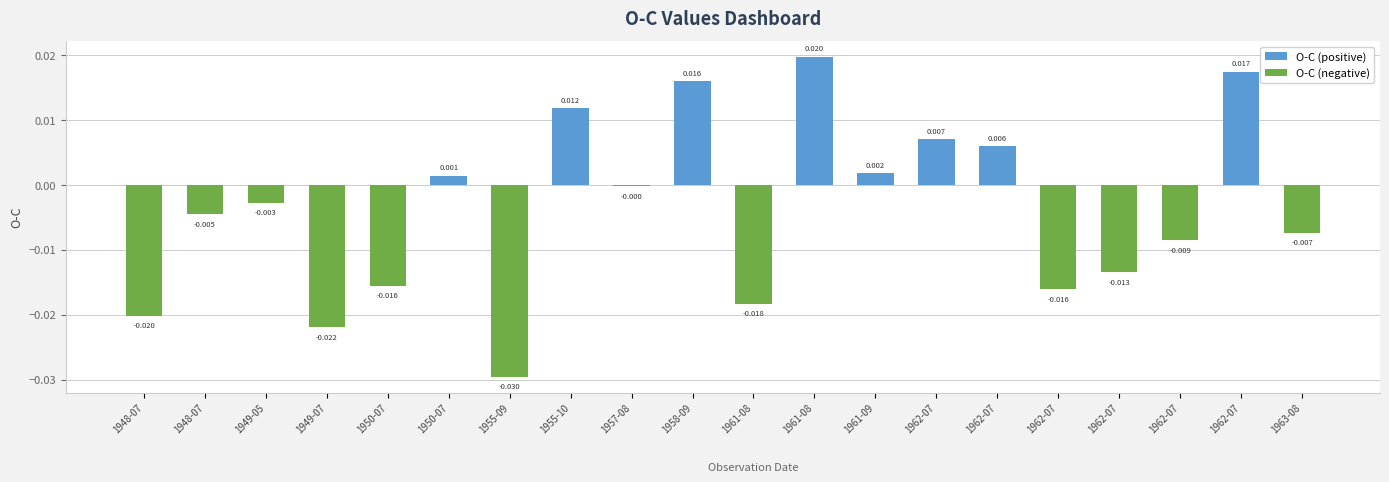

At which label does the data first exceed 0?

1950-07-23